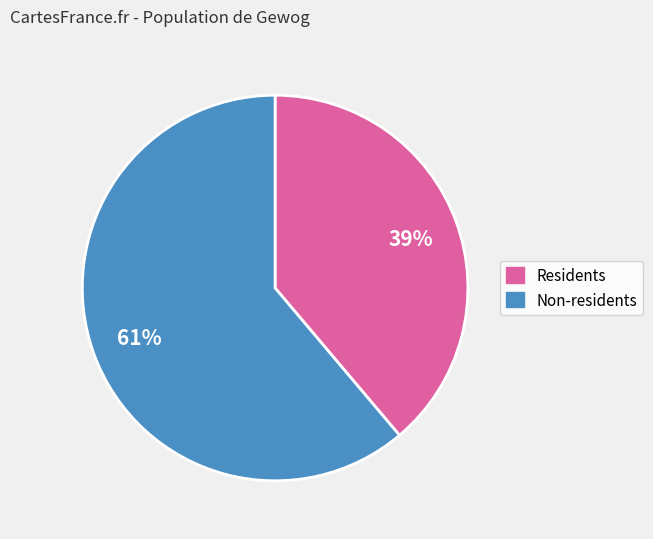

To the nearest percent, what is the average slice percentage?

50%